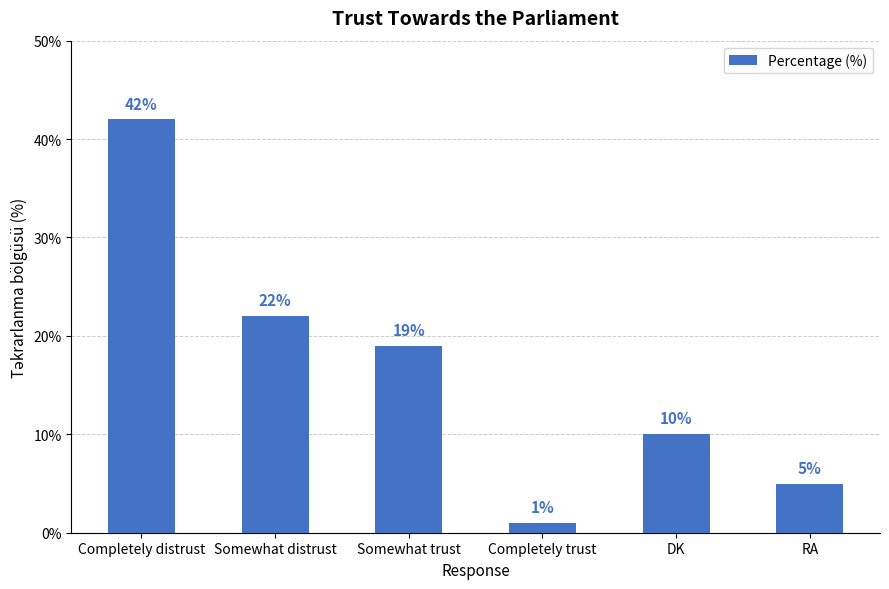

Is it true that the value at DK is 4?

False